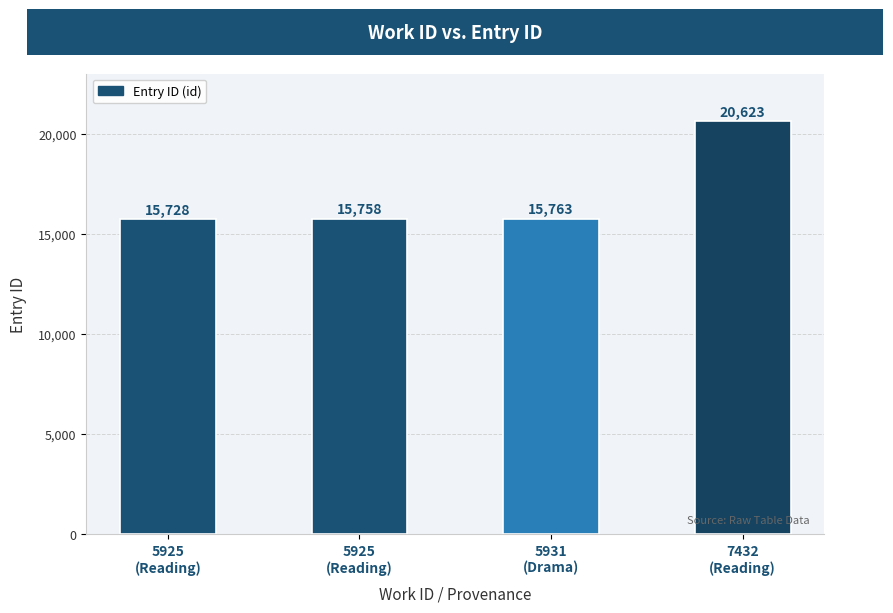

Reading left to right, transcribe all the data shown in this chart.

15728	15758	15763	20623